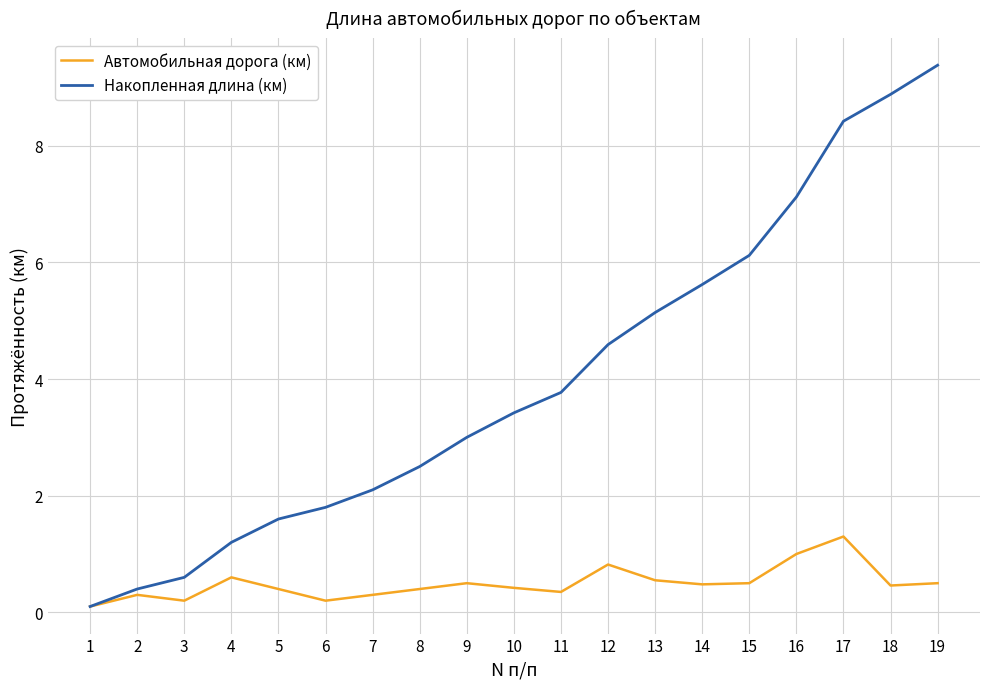

At which label is Накопленная длина (км) closest to 4?

11